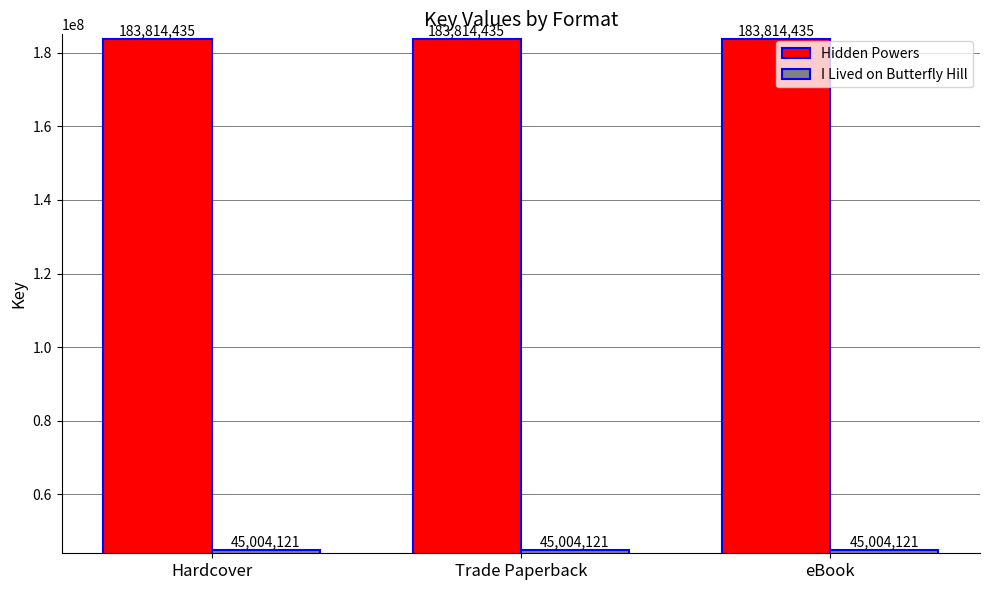

Are the bars grouped side by side (vs. stacked)?

Yes